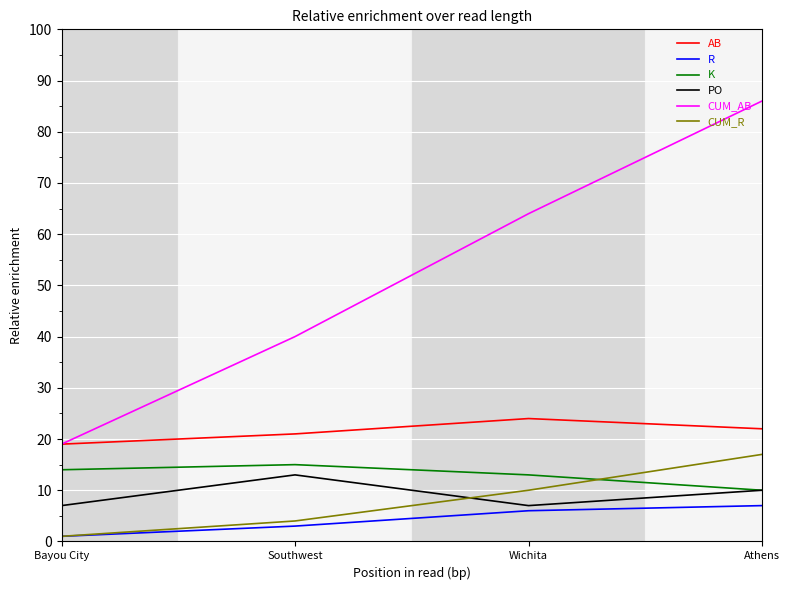

What position from the left is Southwest?

2